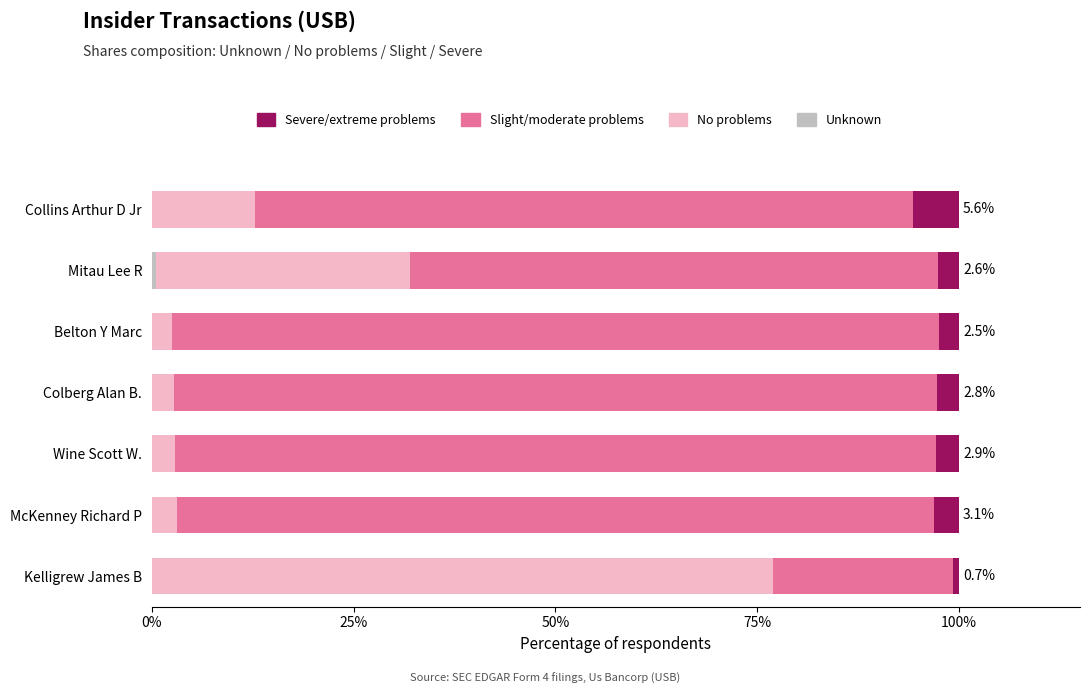

How many distinct data groups are displayed?

4